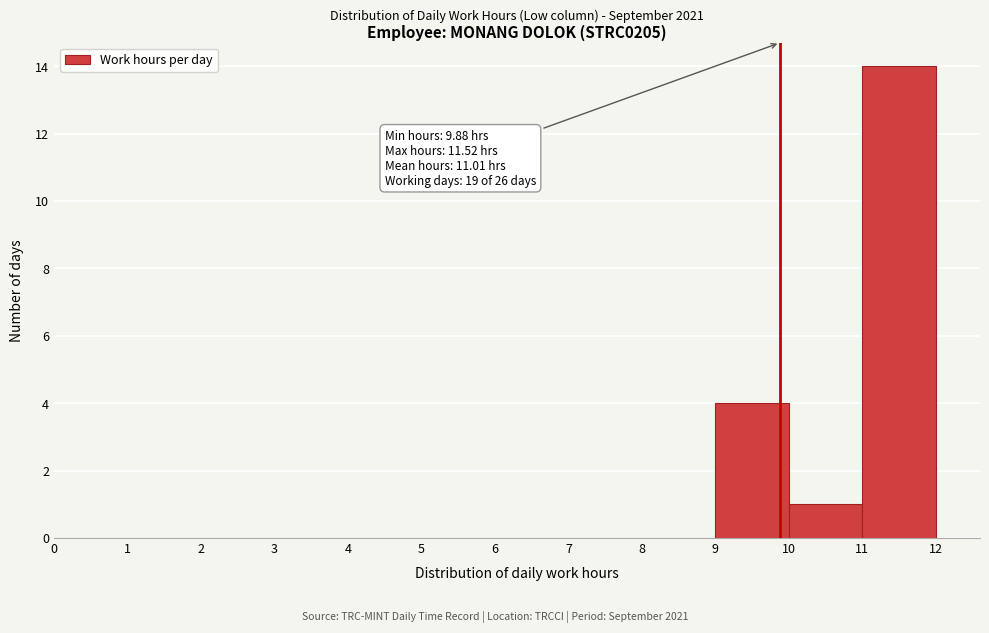

Which range on the x-axis has the tallest bar?

11 to 12